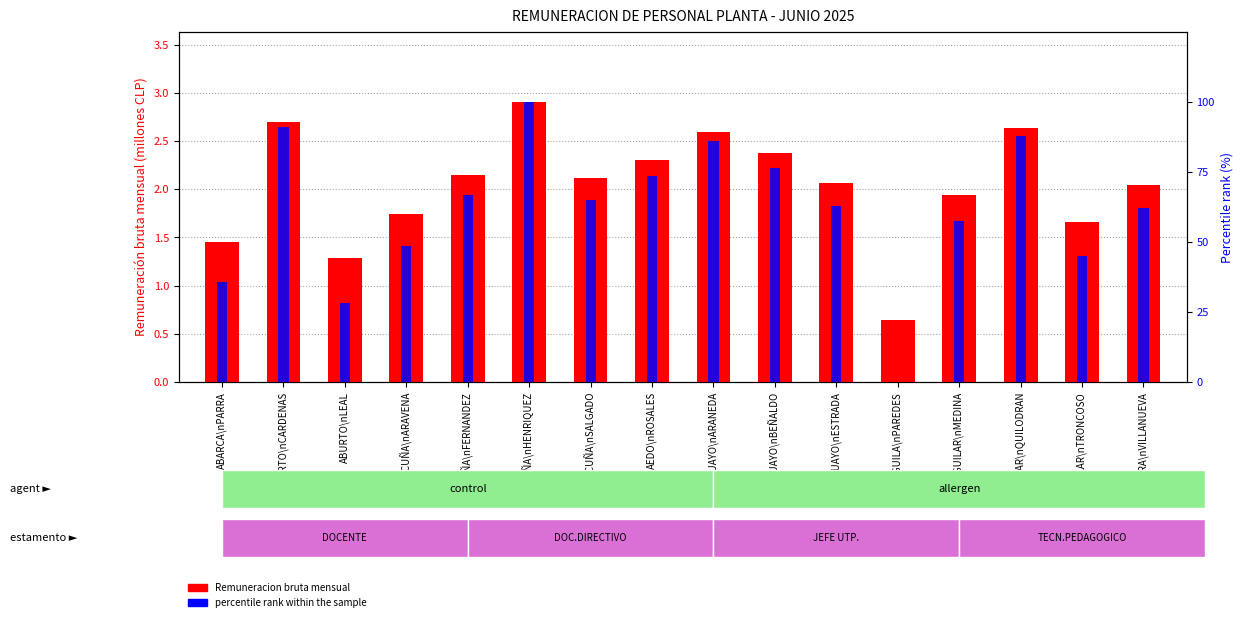

At which category is the sum across all series the highest?

ACUÑA\nHENRIQUEZ